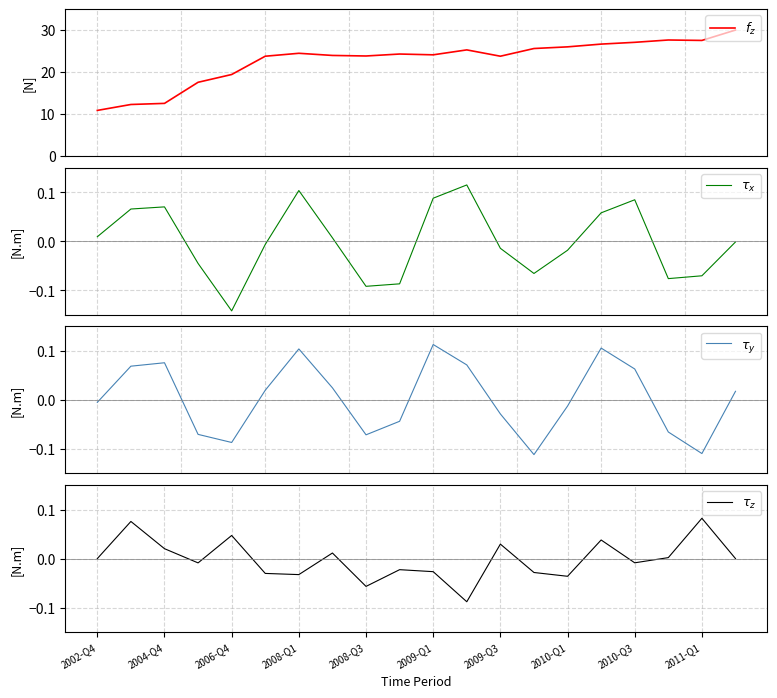

True or false: $\tau_y$ and $f_z$ intersect in this chart.

False